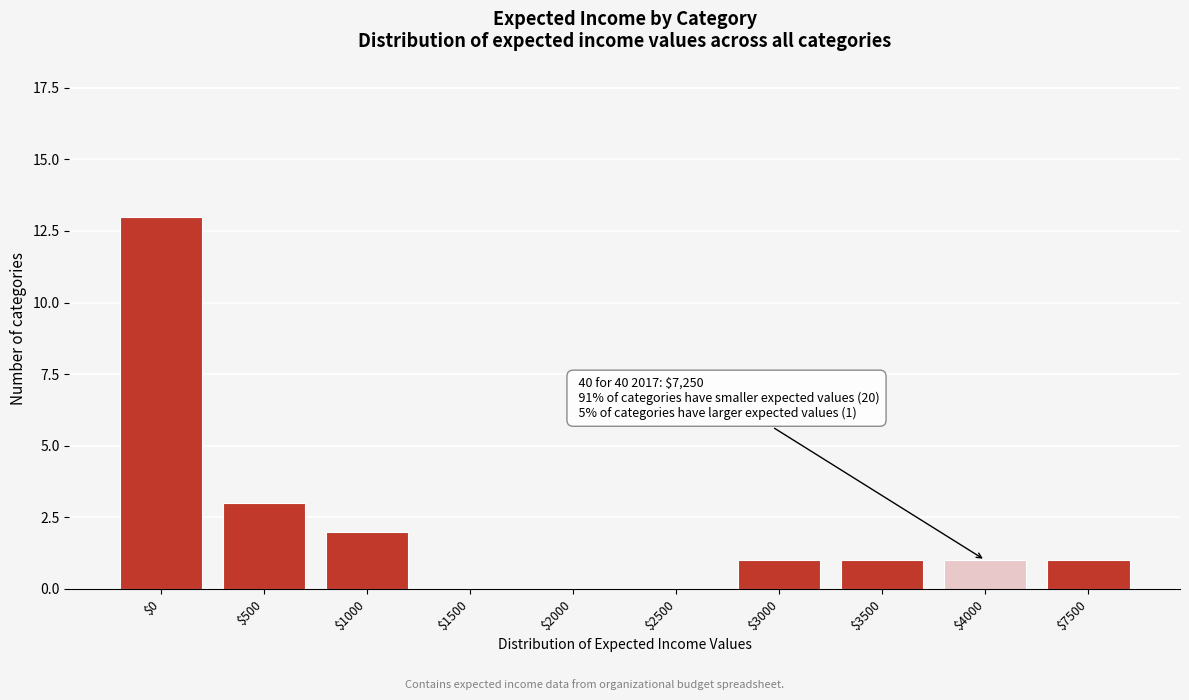

What is the sum of all values?

22